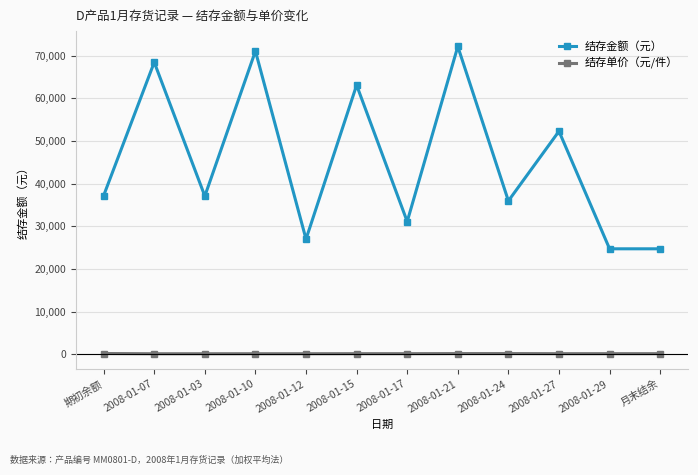

The value of 结存金额（元） at 期初余额 is 58755.8. True or false?

False